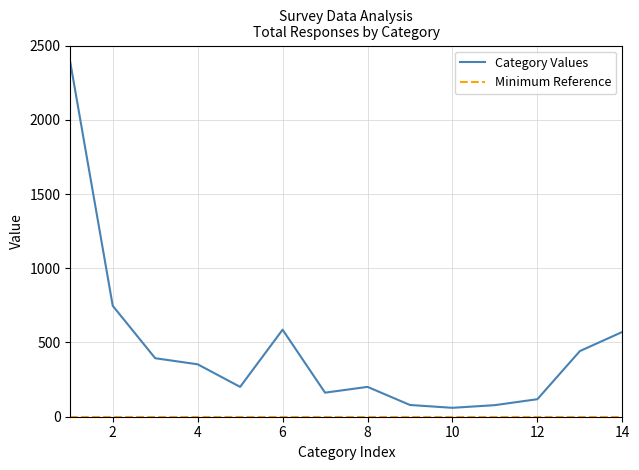

How many lines are shown in the chart?

2